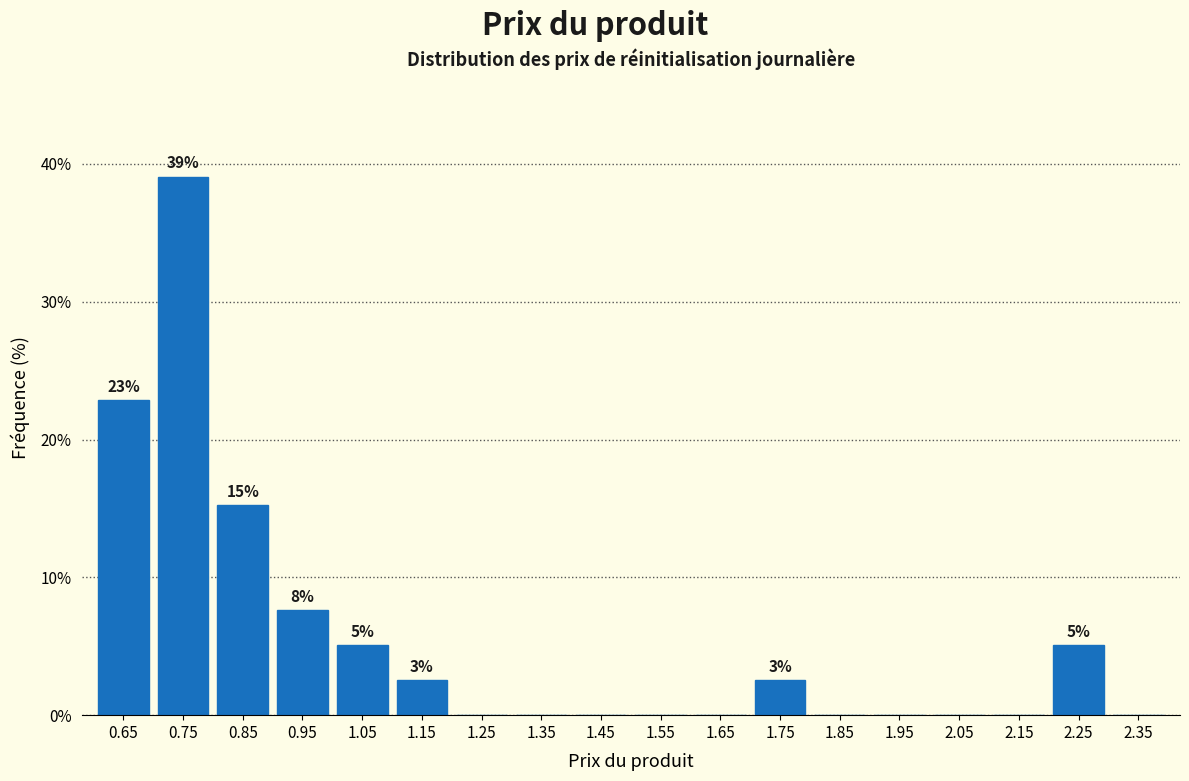

Over which range of the x-axis is the bar tallest?

0.7 to 0.8